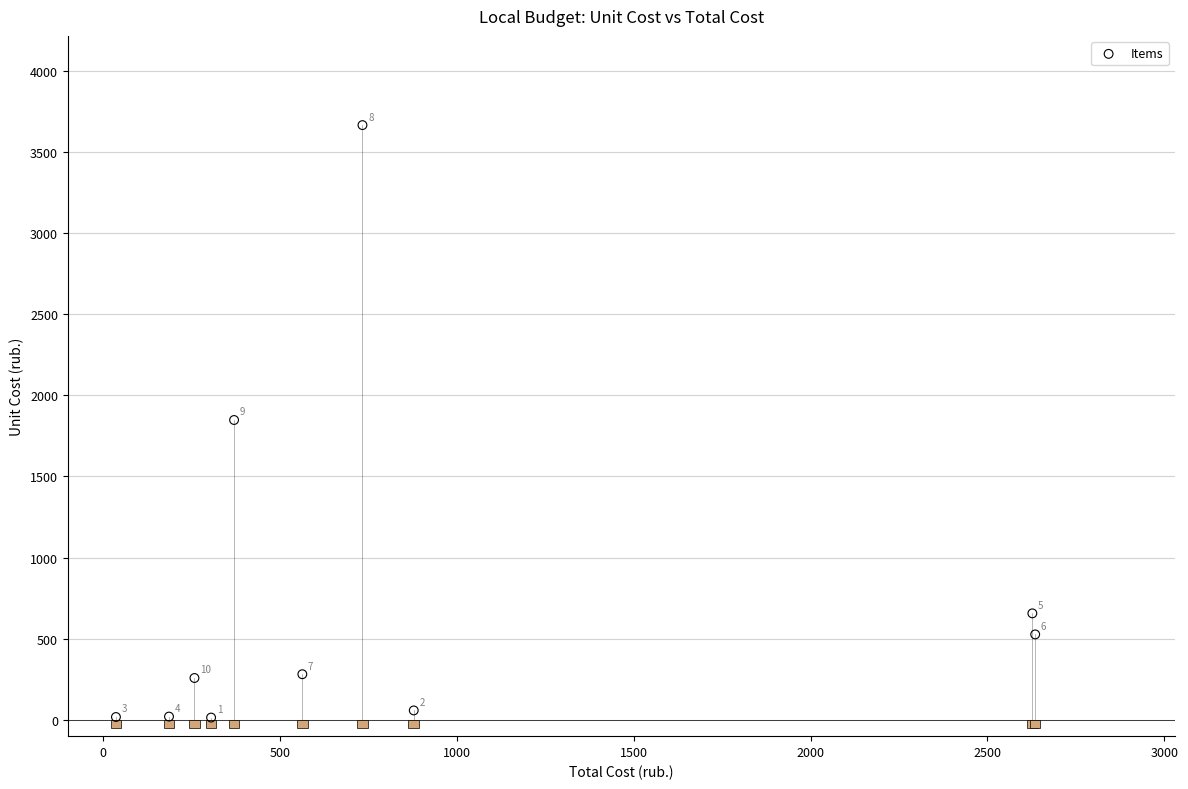

What is the range of Y values (max minus min)?

3650.4